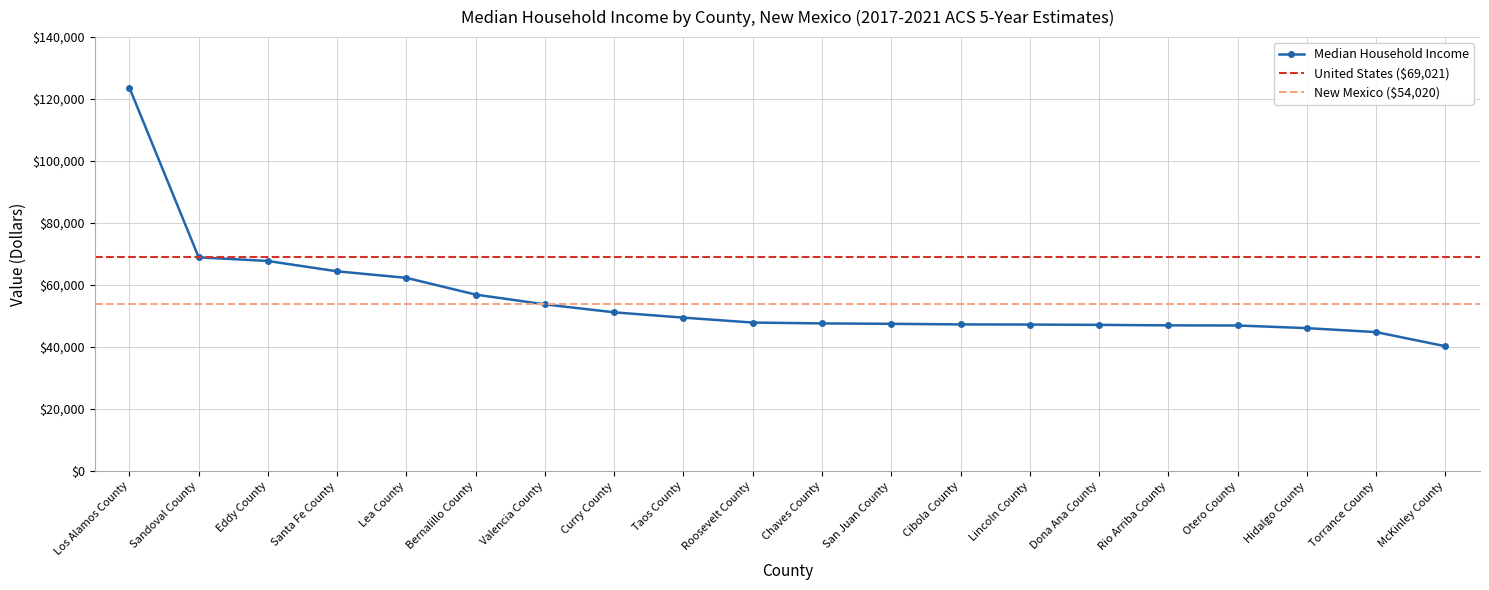

What is the average value?

55415